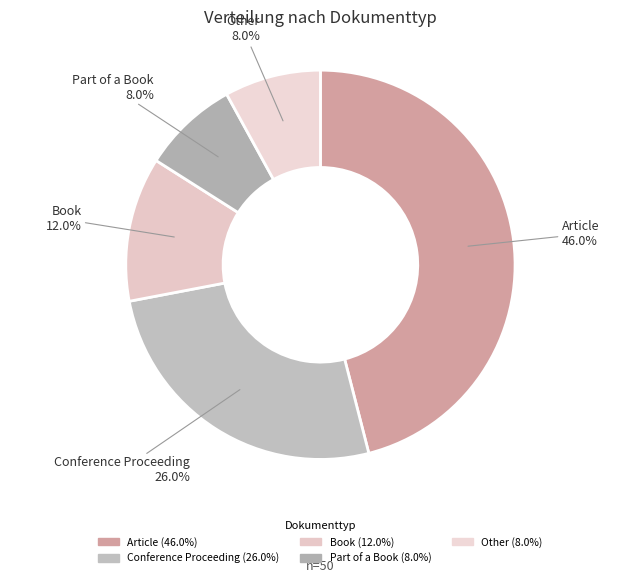

What percentage is NOT represented by Article?

54.0%